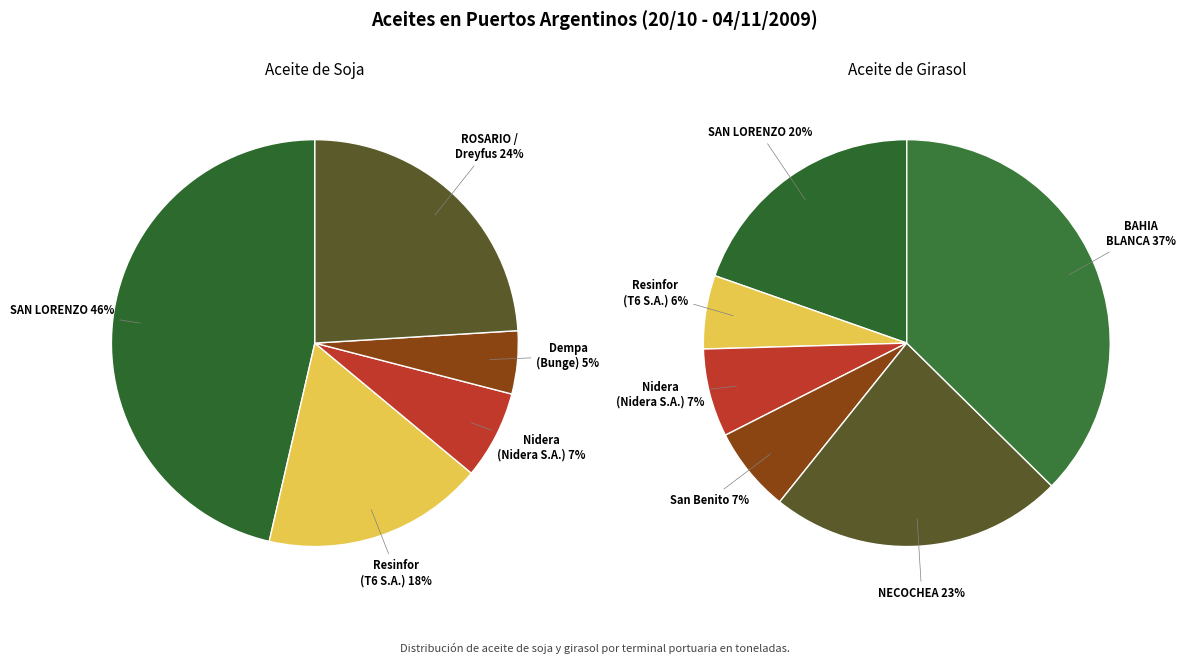

Rank the series by their average value, from highest to lowest.

ACEITE SOJA, ACEITE GIRASOL